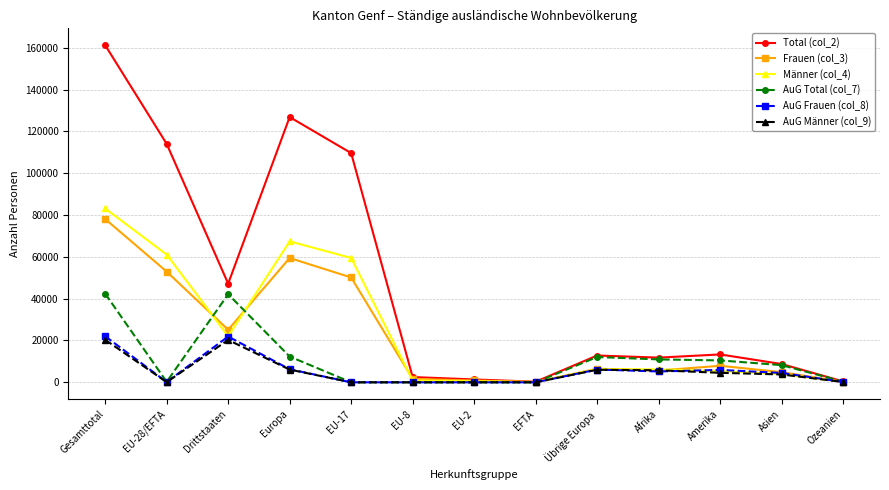

Which series has the largest range (max minus min)?

Total (col_2)